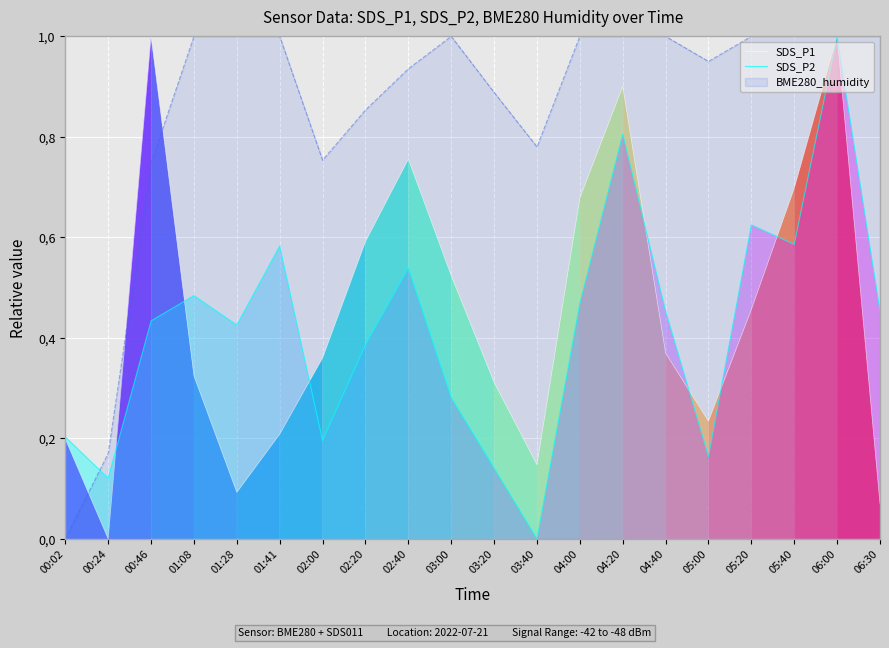

What is the maximum value shown in the chart?

1.0